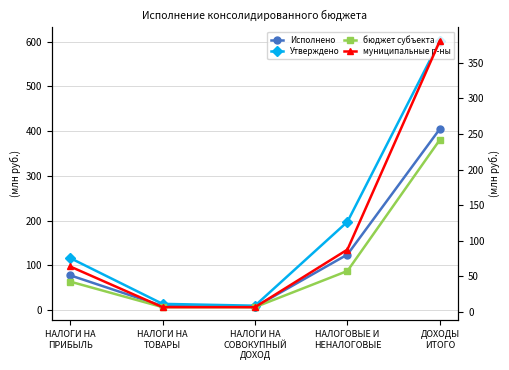

Does the chart have visible grid lines?

Yes